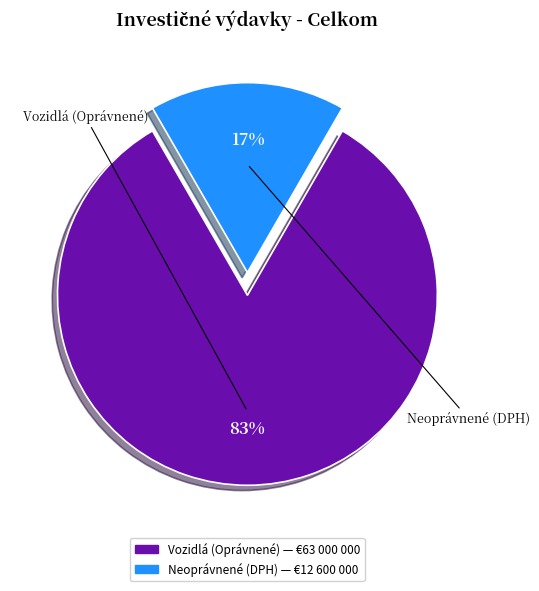

Count the number of slices in the pie.

2